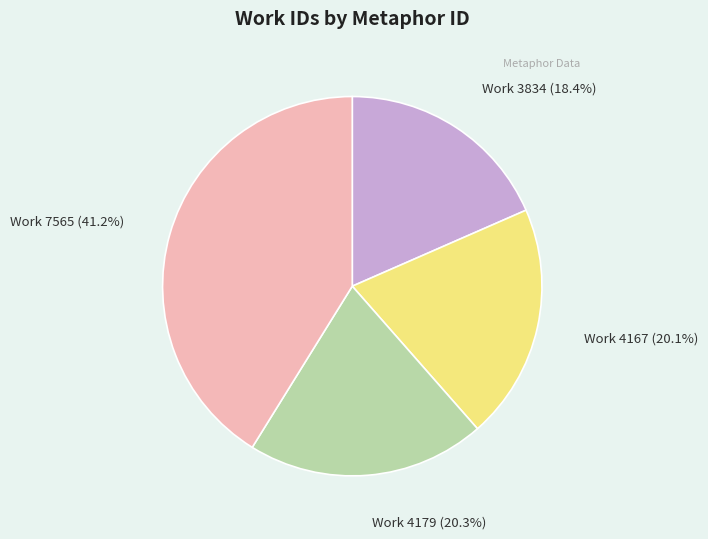

What is the smallest slice in the pie chart?

Work 3834 (18.4%)